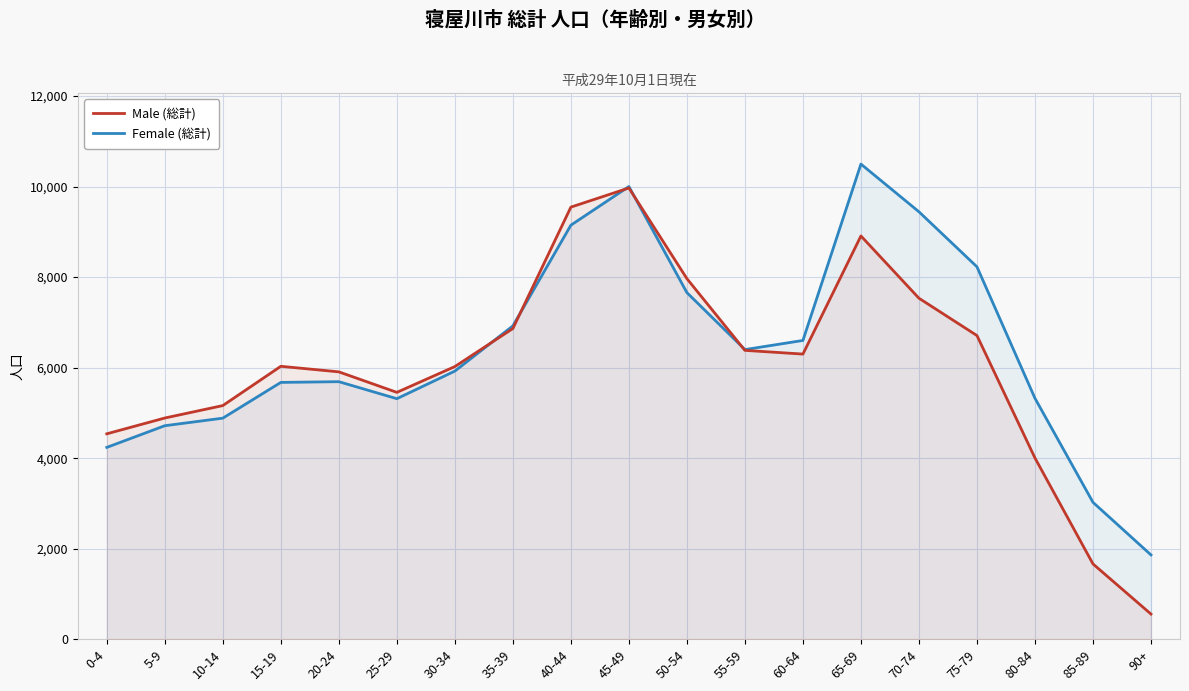

At which category is the sum across all series the highest?

45-49